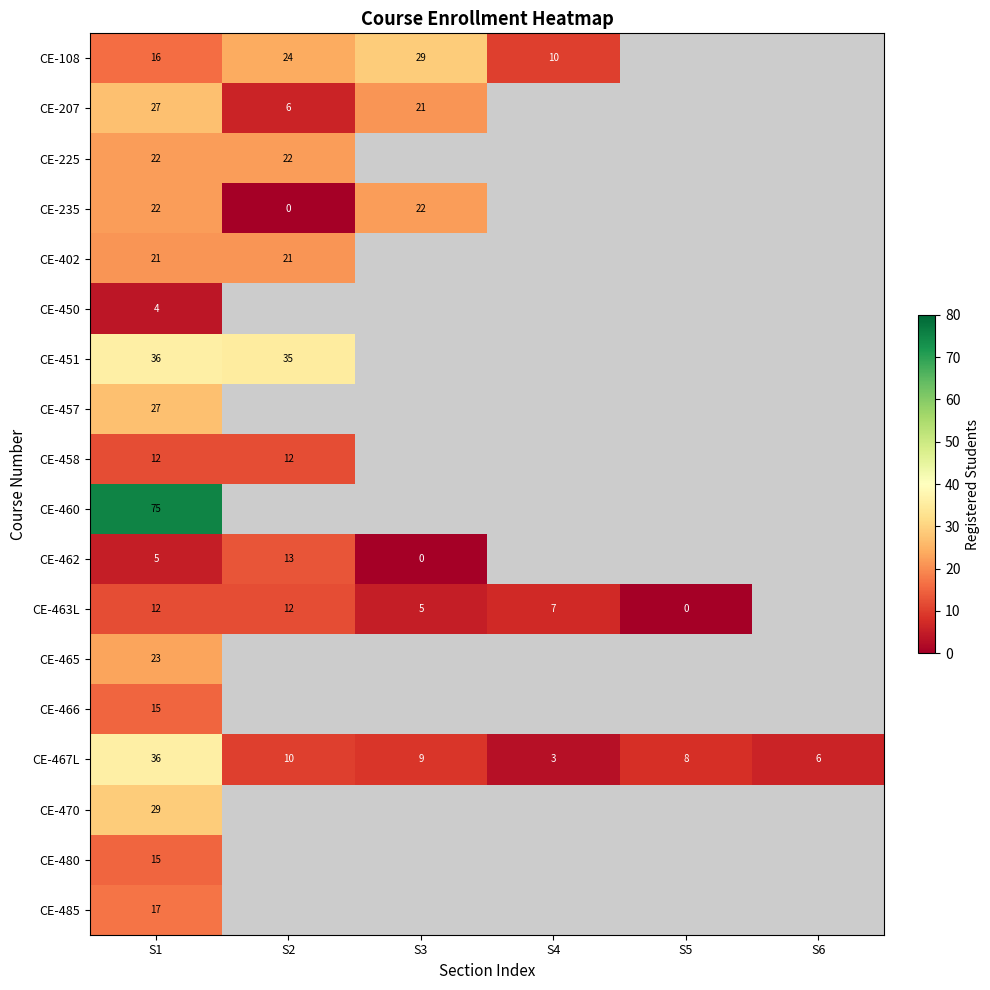

What is the spread (max minus min) of values at S2?

35.0